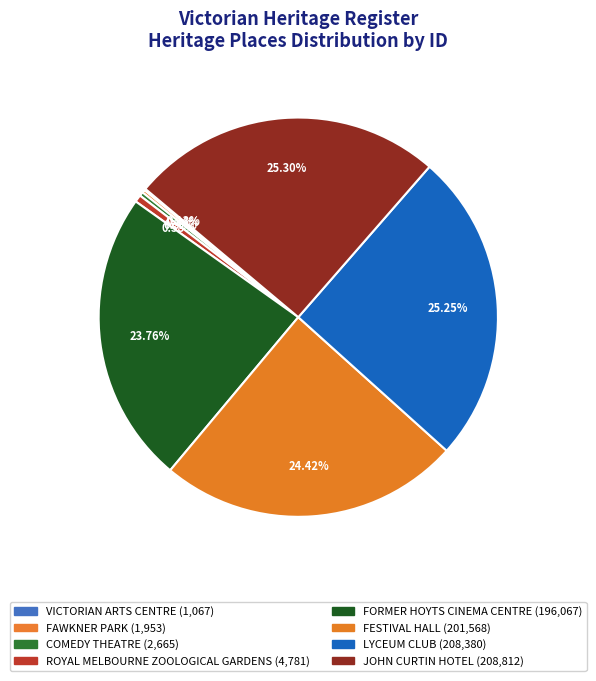

Combined, do LYCEUM CLUB and JOHN CURTIN HOTEL account for over 50%?

Yes